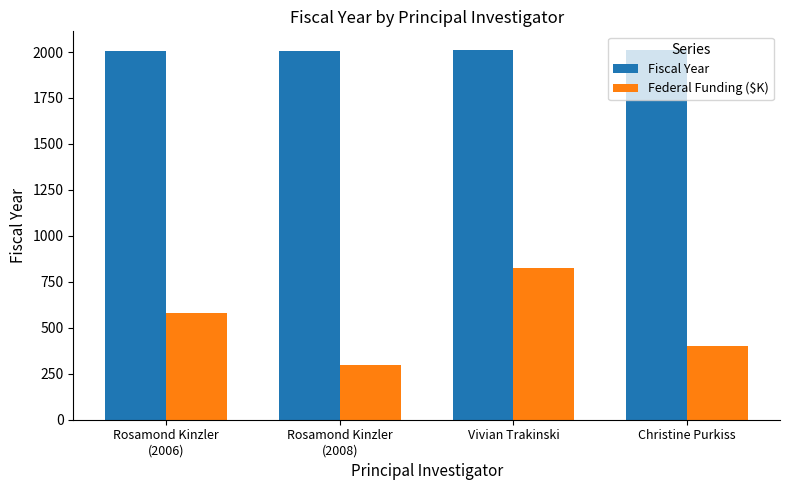

Which series has the widest spread of values?

Federal Funding ($K)